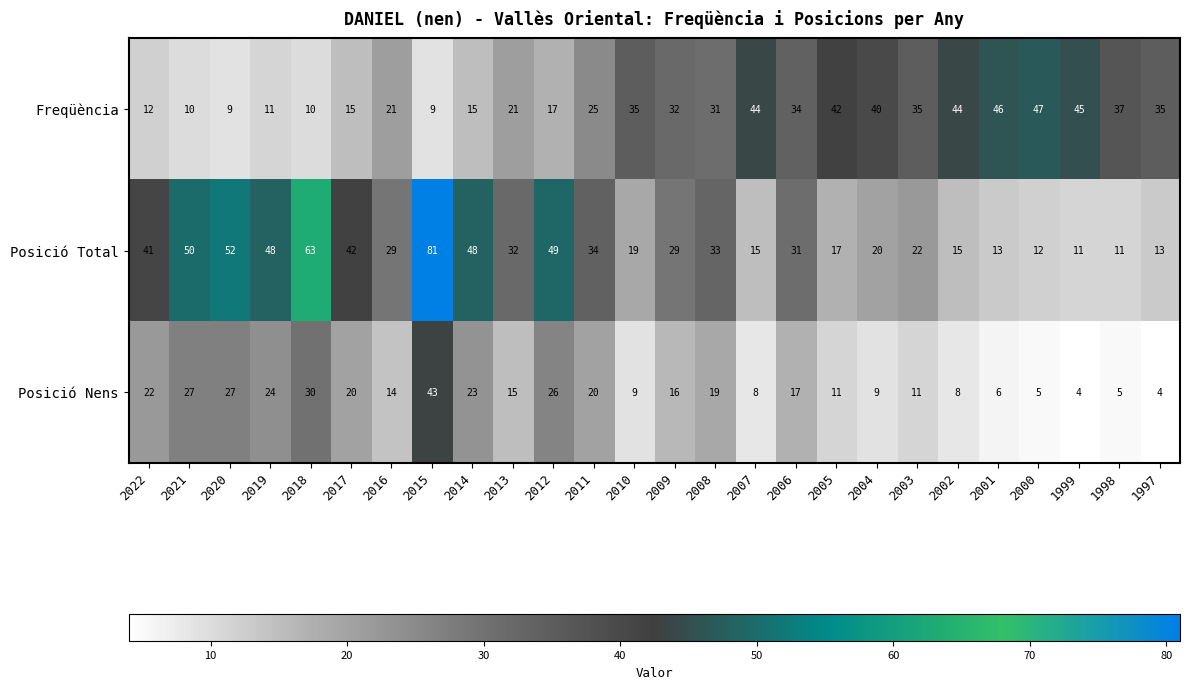

At which label does Posició Total first exceed 31?

2022